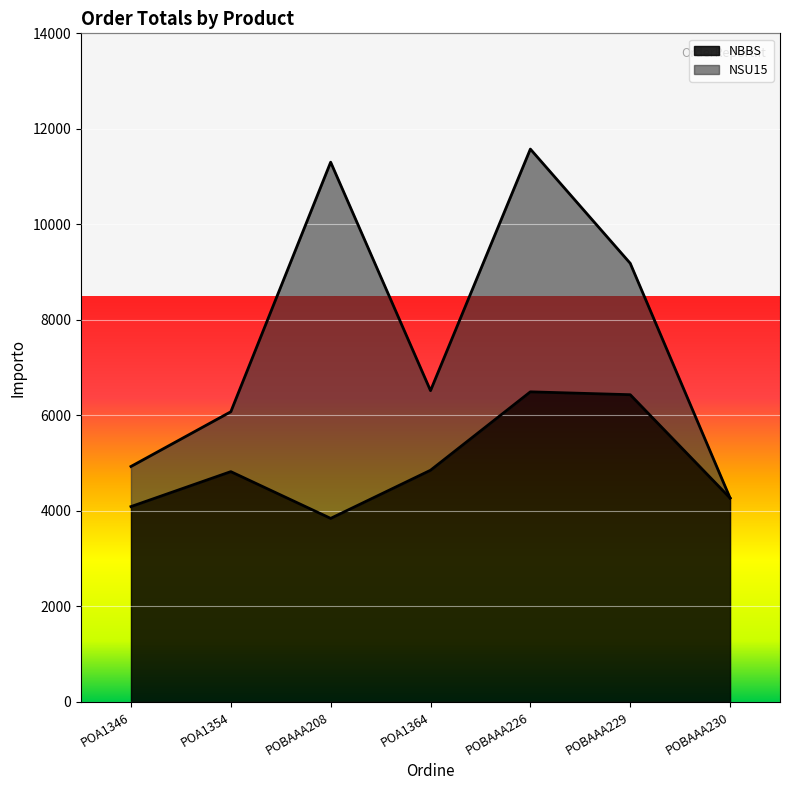

Between POBAAA208 and POBAAA229, which is larger?

POBAAA229